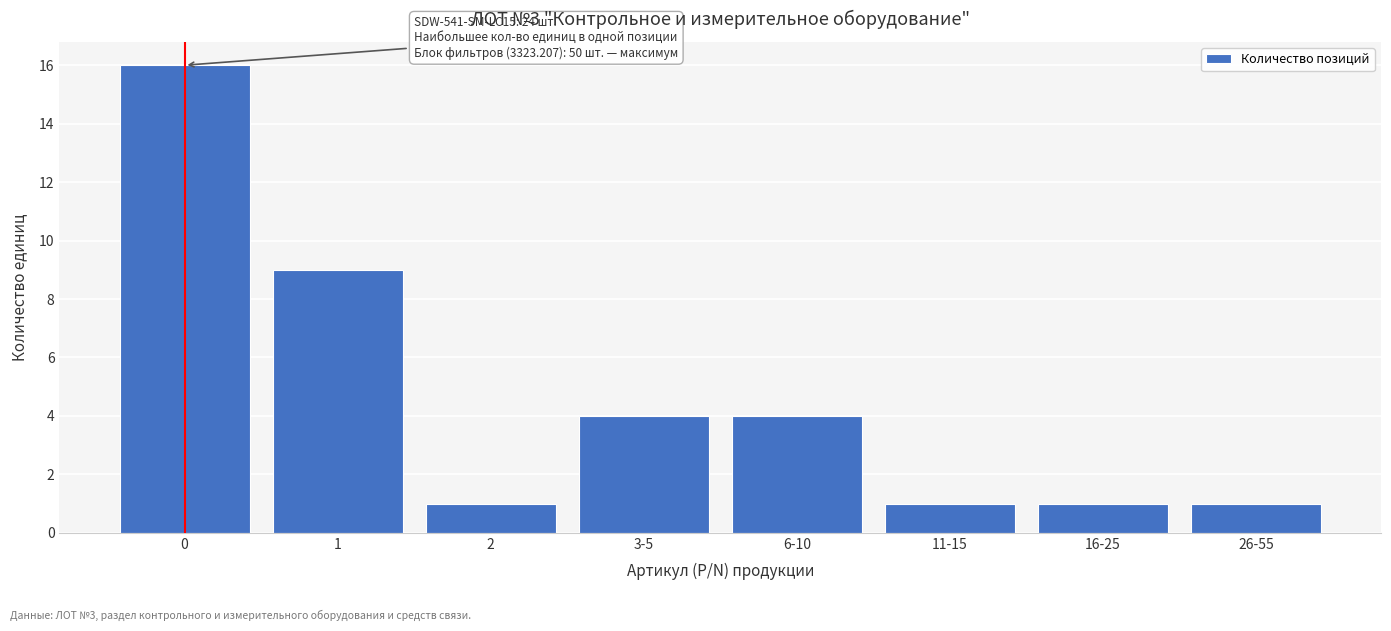

Reading left to right, what are all the values shown in this chart?

16	9	1	4	4	1	1	1